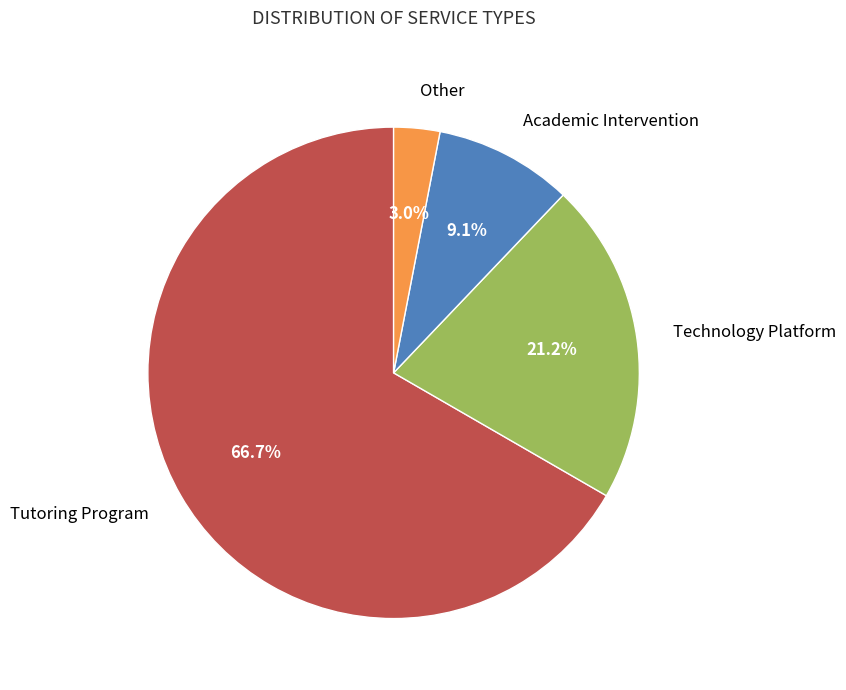

Is there any slice that represents more than half of the pie?

Yes